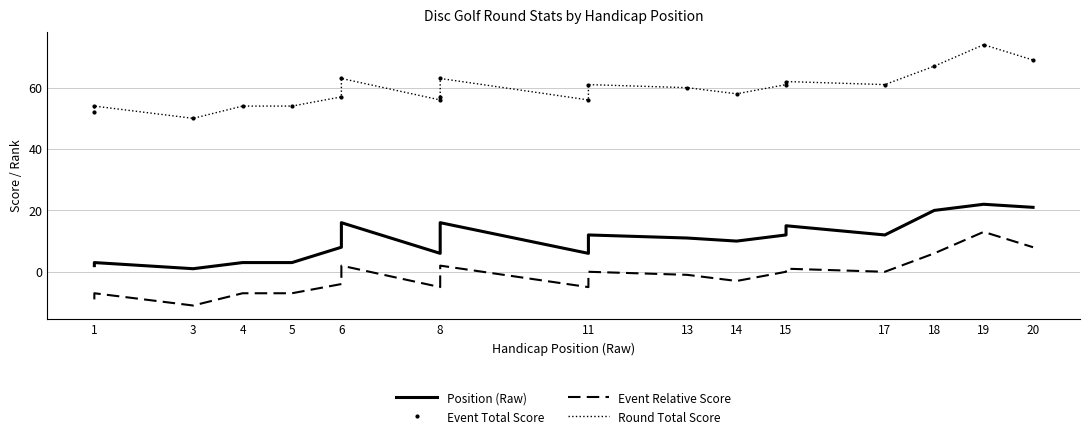

How many lines are shown in the chart?

4